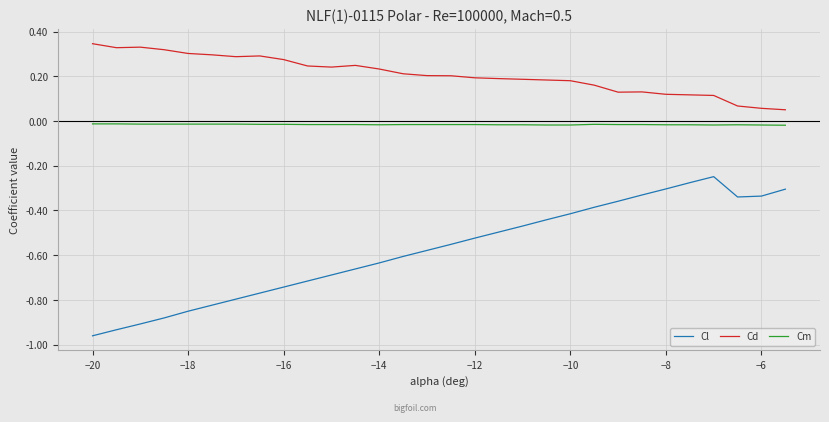

List the series in order of their overall mean, lowest first.

Cl, Cm, Cd